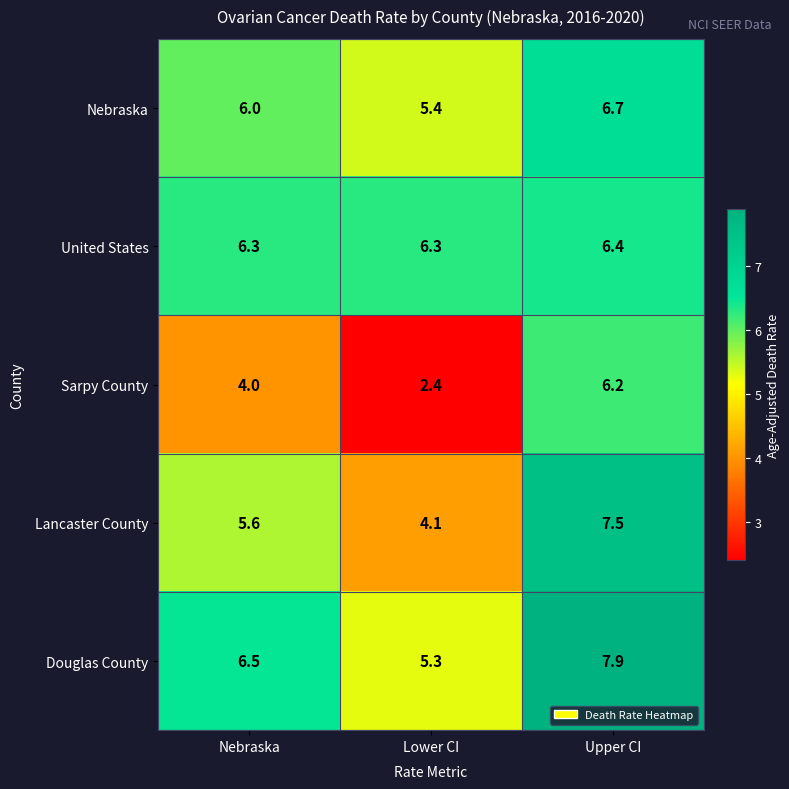

What is the smallest value displayed?

2.4